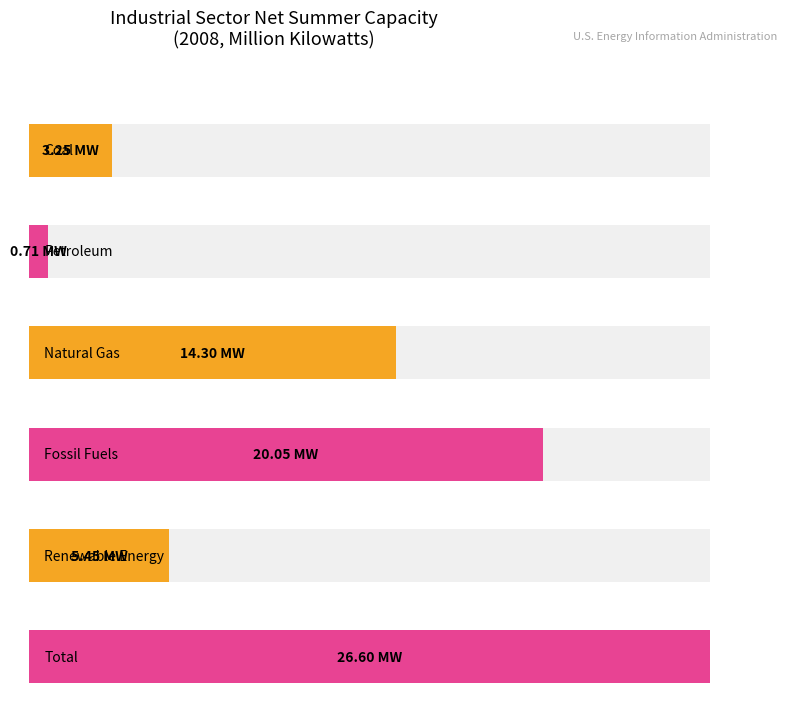

Which series has the largest total across all categories?

Total